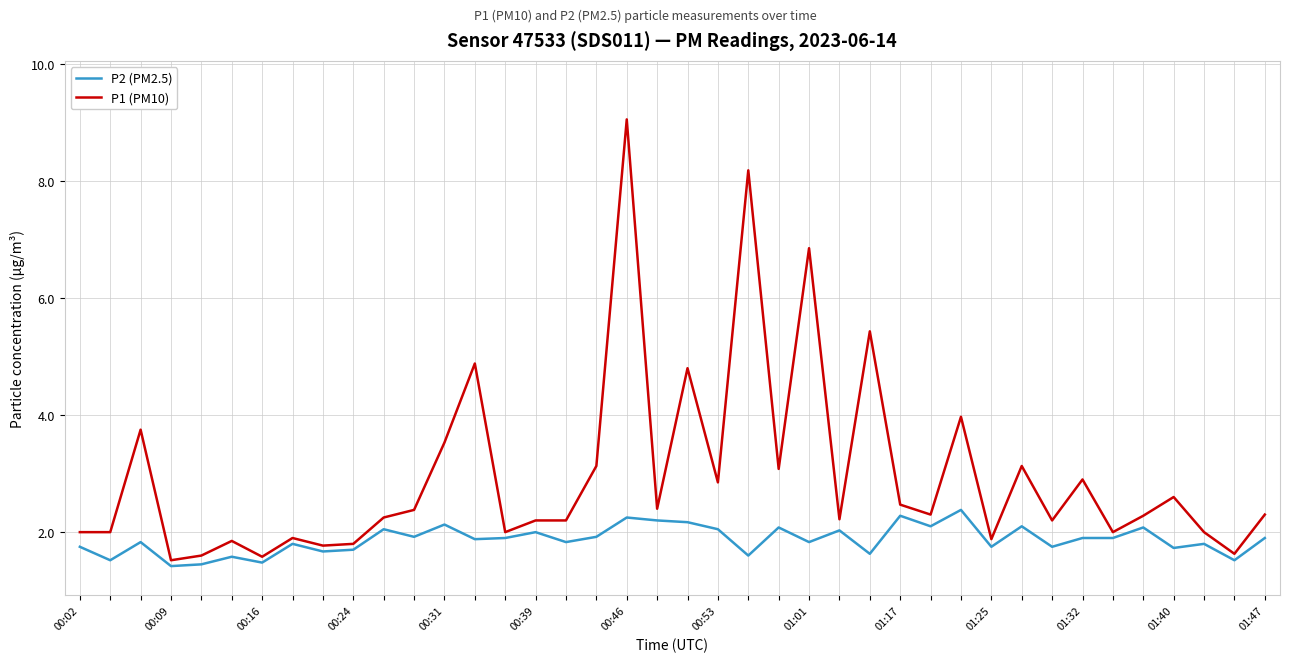

Rank the series by their maximum value, from lowest to highest.

P2 (PM2.5), P1 (PM10)